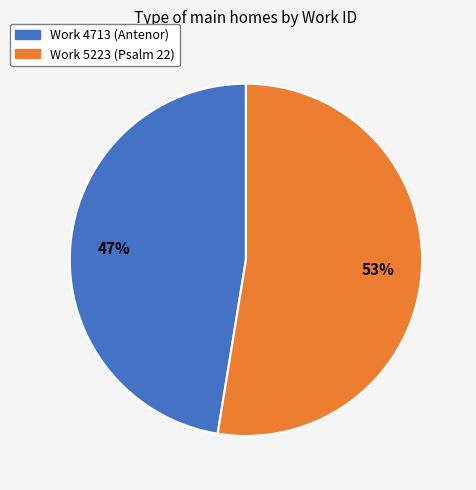

Approximately how many times larger is the value at Work 4713 (Antenor) compared to Work 5223 (Psalm 22)?

0.9